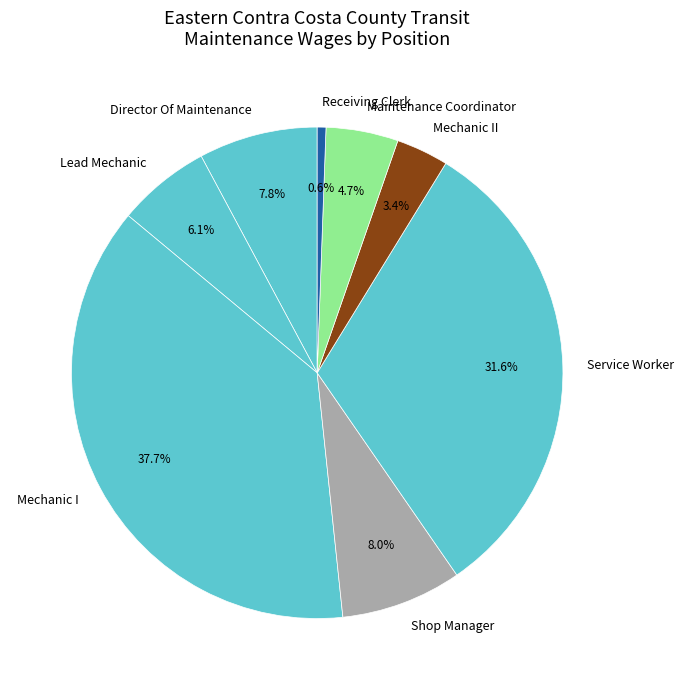

To the nearest percent, what percentage of the pie is Maintenance Coordinator?

5%